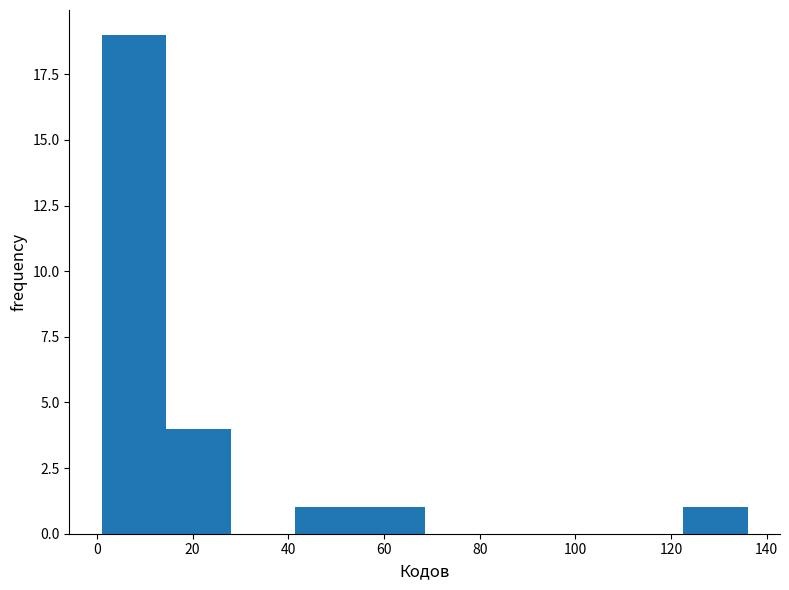

Reading left to right, transcribe this chart: for each bar, give the range it covers on the x-axis and its height. Neither the bar edges nor the heights are printed on the chart, so give them approximately, as read against the axes.

1.0 to 14.5: 19
14.5 to 28.0: 4
28.0 to 41.5: 0
41.5 to 55.0: 1
55.0 to 68.5: 1
68.5 to 82.0: 0
82.0 to 95.5: 0
95.5 to 109.0: 0
109.0 to 122.5: 0
122.5 to 136.0: 1